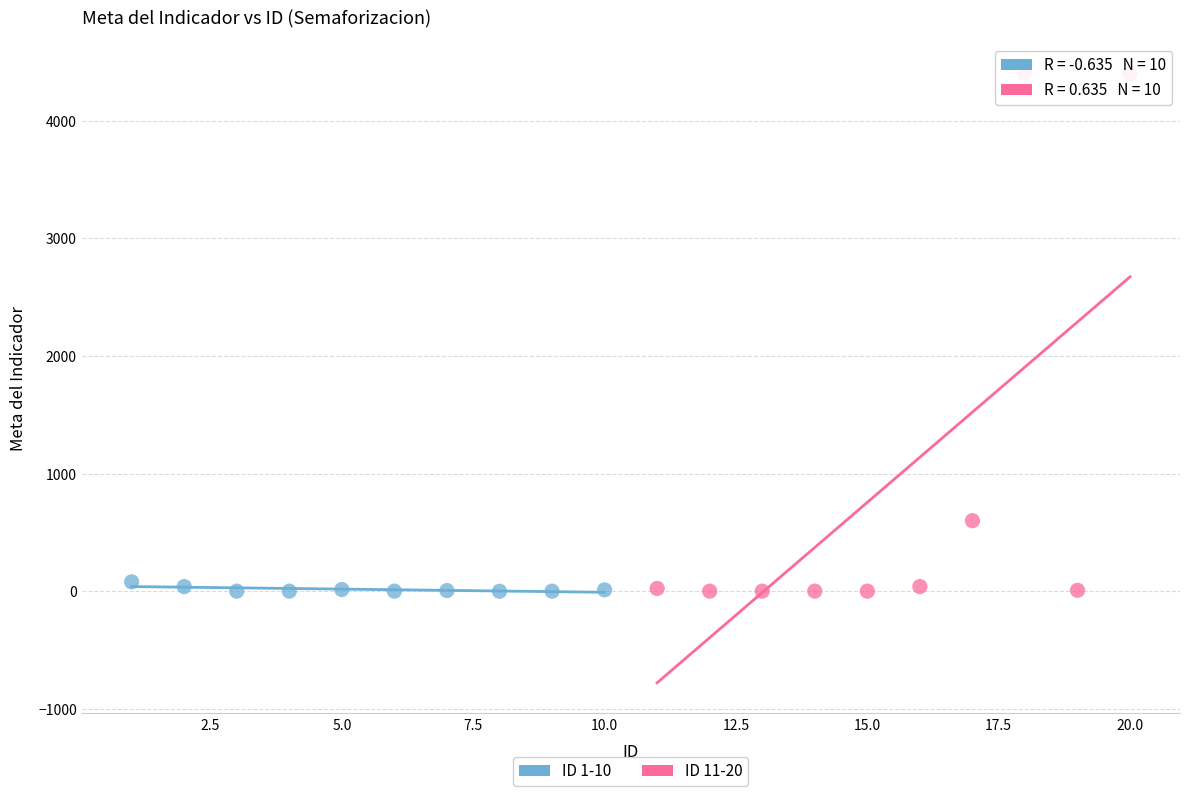

Which series reaches the maximum Y coordinate?

ID 11-20